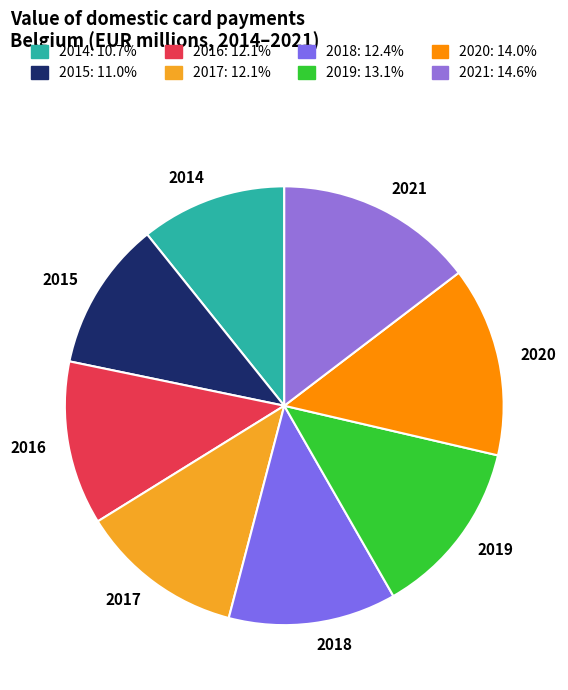

Is the sum of 2015 and 2020 greater than half?

No